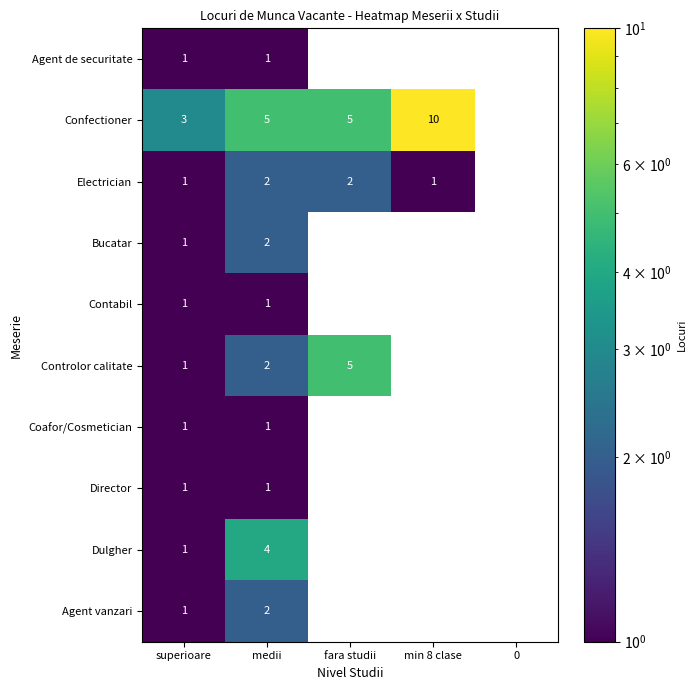

What is the maximum value shown in the chart?

10.0